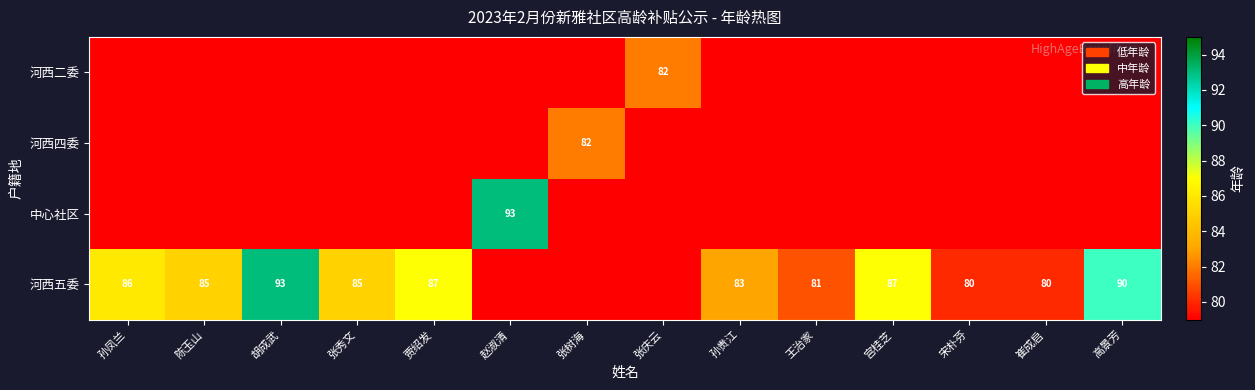

Count the number of data series in this chart.

4